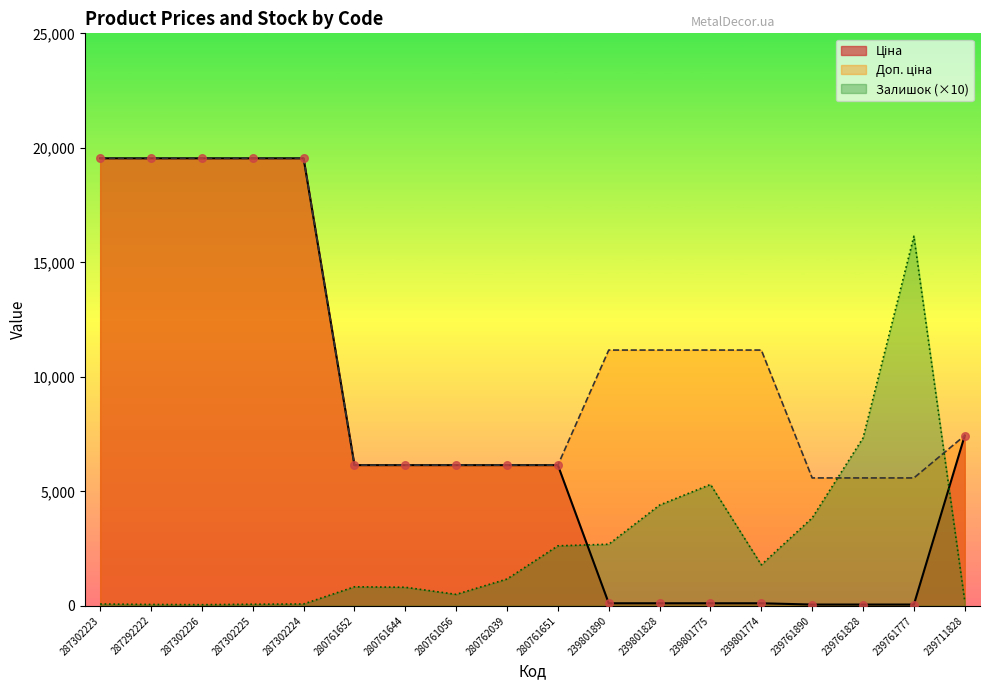

Is the value of Ціна at 287302226 greater than the value of Залишок at 287302223?

Yes